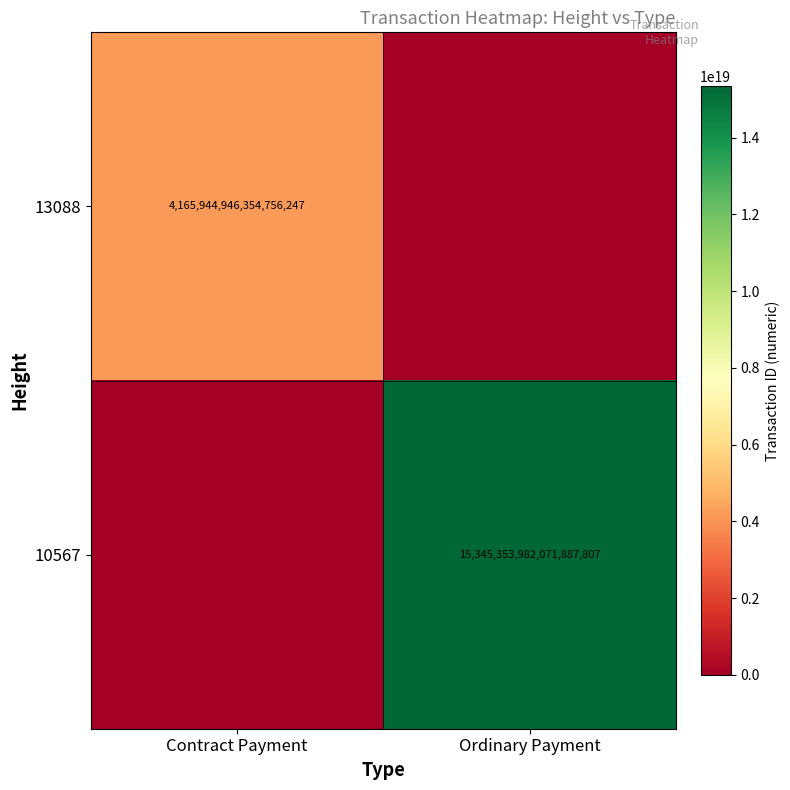

Is the value of 10567 at Ordinary Payment greater than the value of 13088 at Contract Payment?

Yes